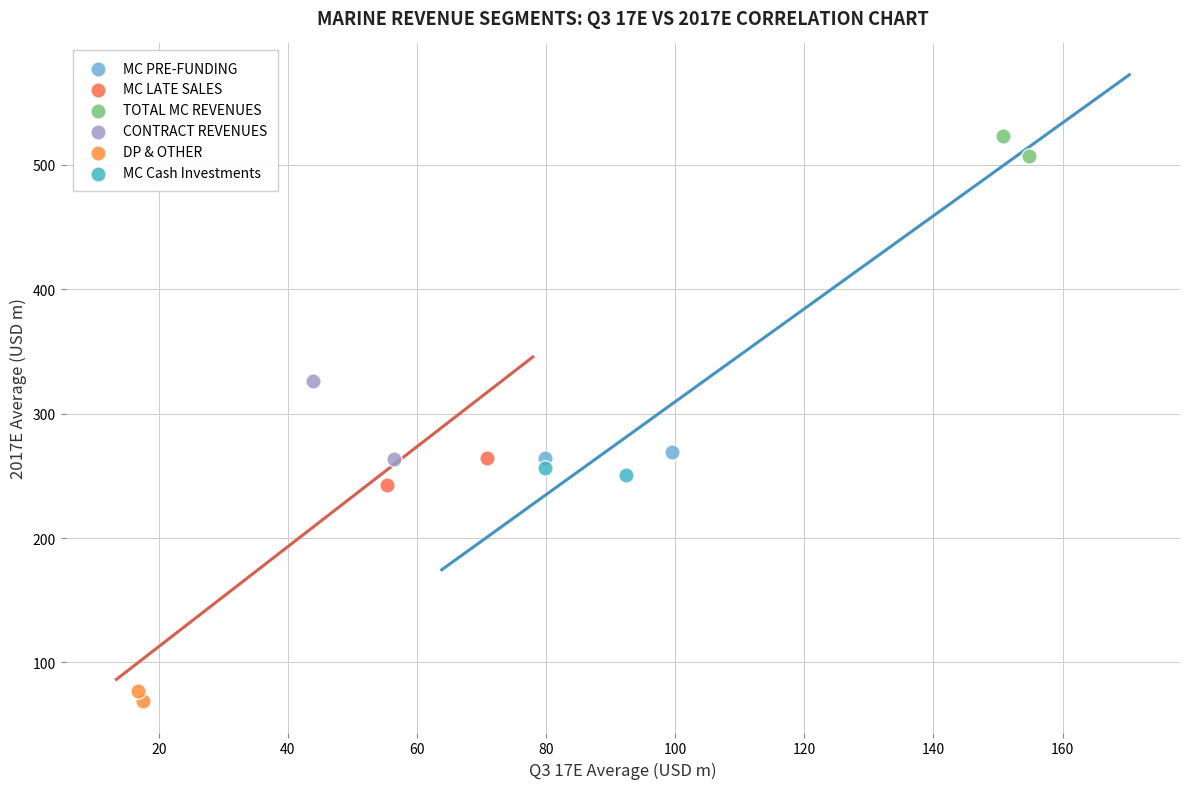

Which series contains the highest Y value?

TOTAL MC REVENUES